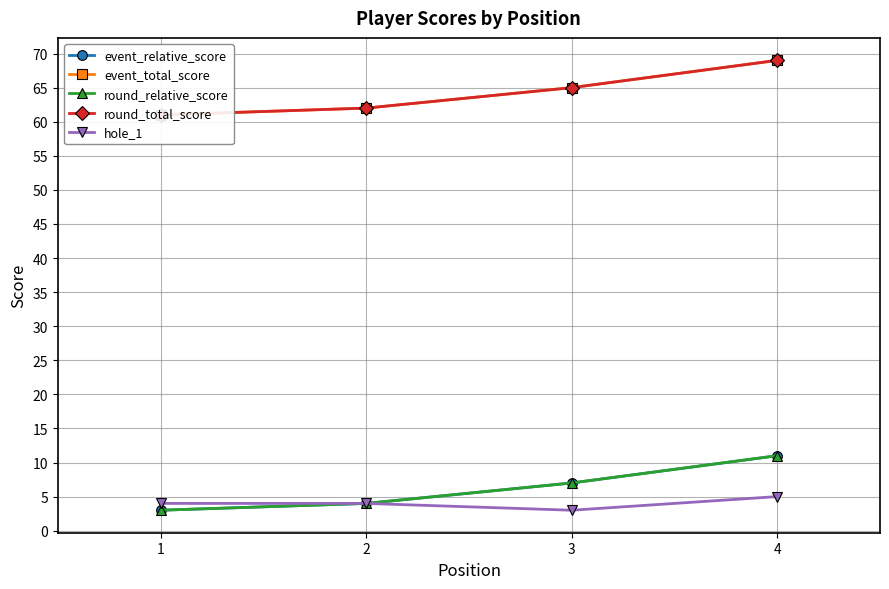

Rank the series at 3 from highest to lowest value.

event_total_score, round_total_score, event_relative_score, round_relative_score, hole_1